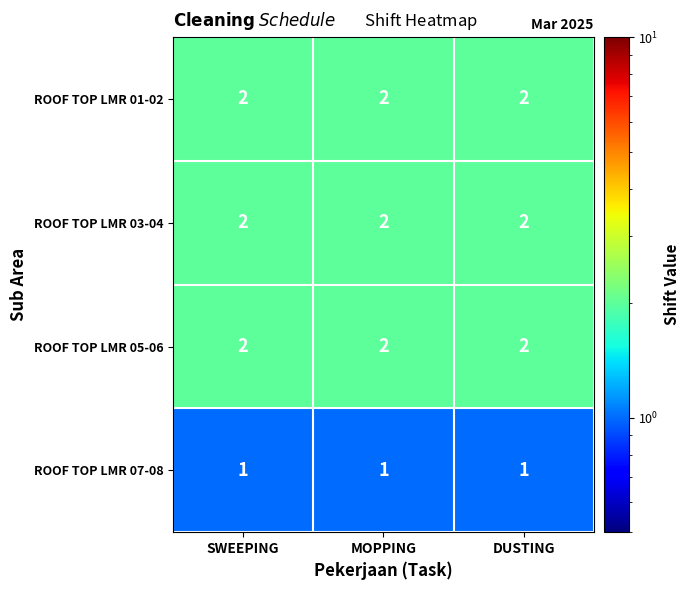

The value of ROOF TOP LMR 07-08 at SWEEPING is 2. True or false?

False